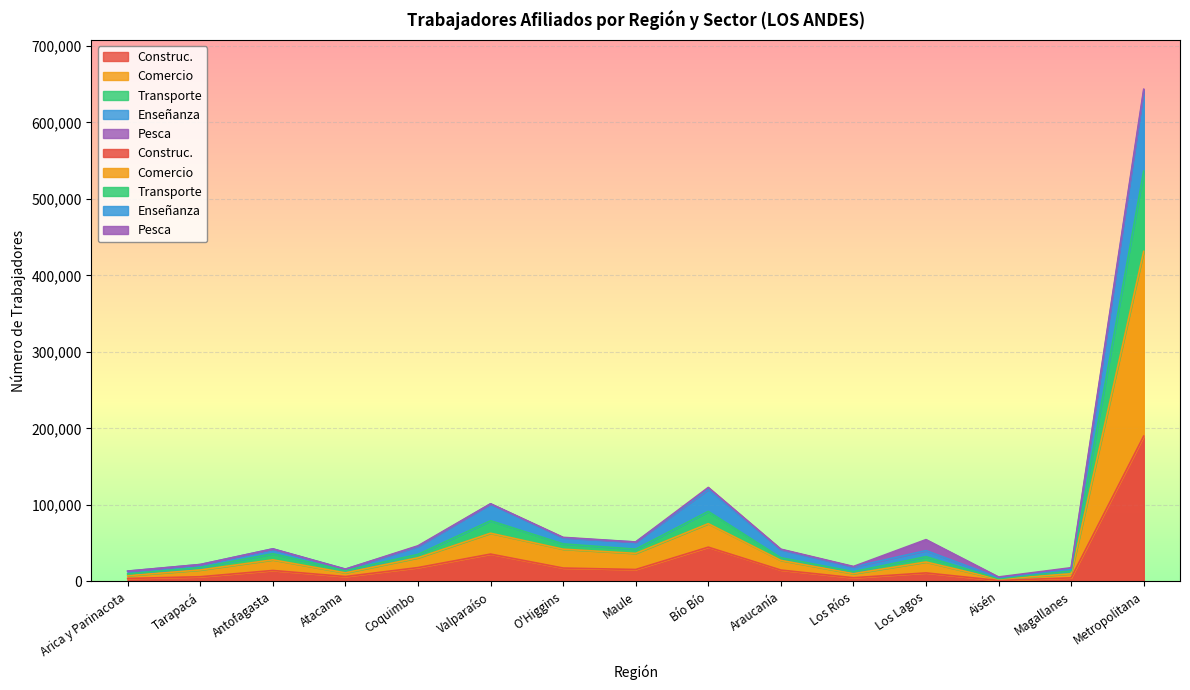

Where does the Construc. series first go above 14369?

Coquimbo